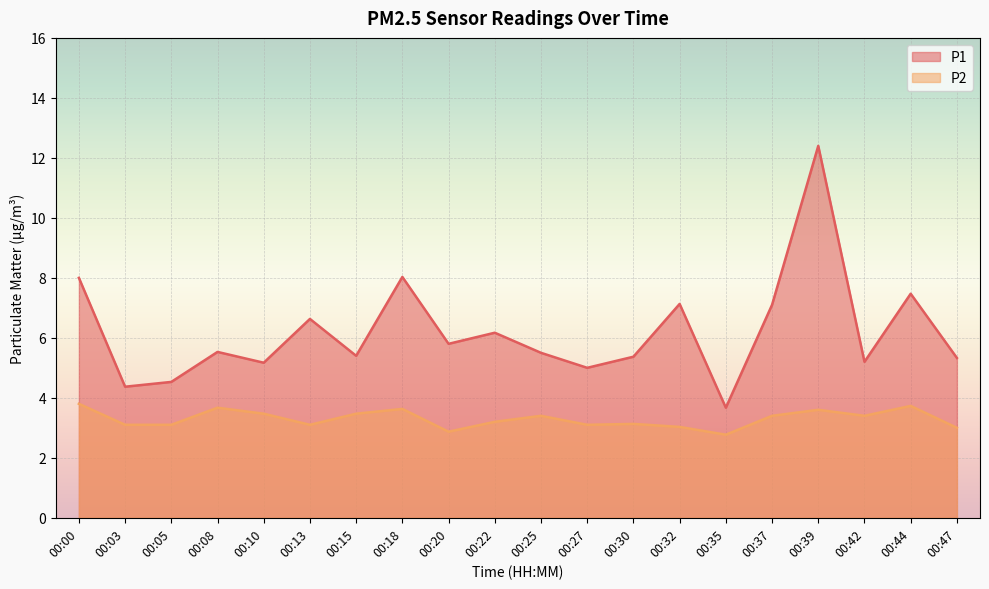

Is it true that P1 equals 5.2 at 00:10?

True